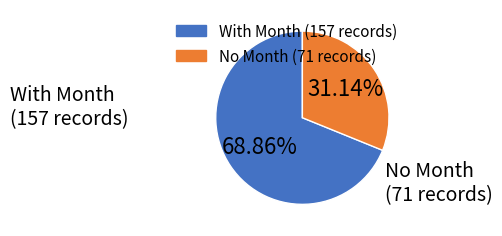

Is there any slice that represents more than half of the pie?

Yes